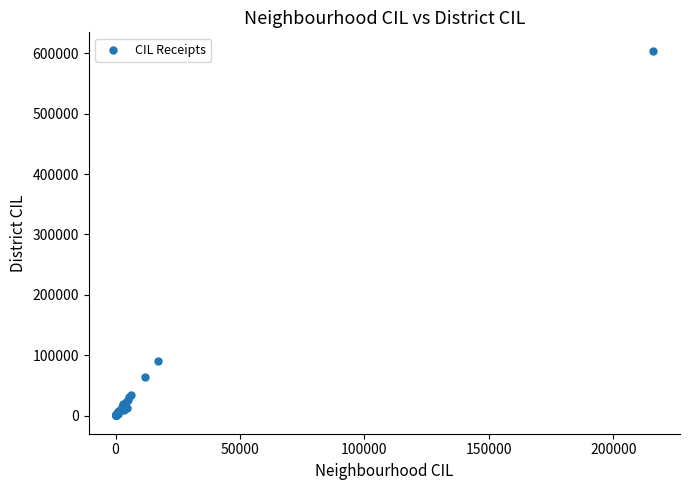

What Y value in the scatter plot is closest to 302404?

89986.0